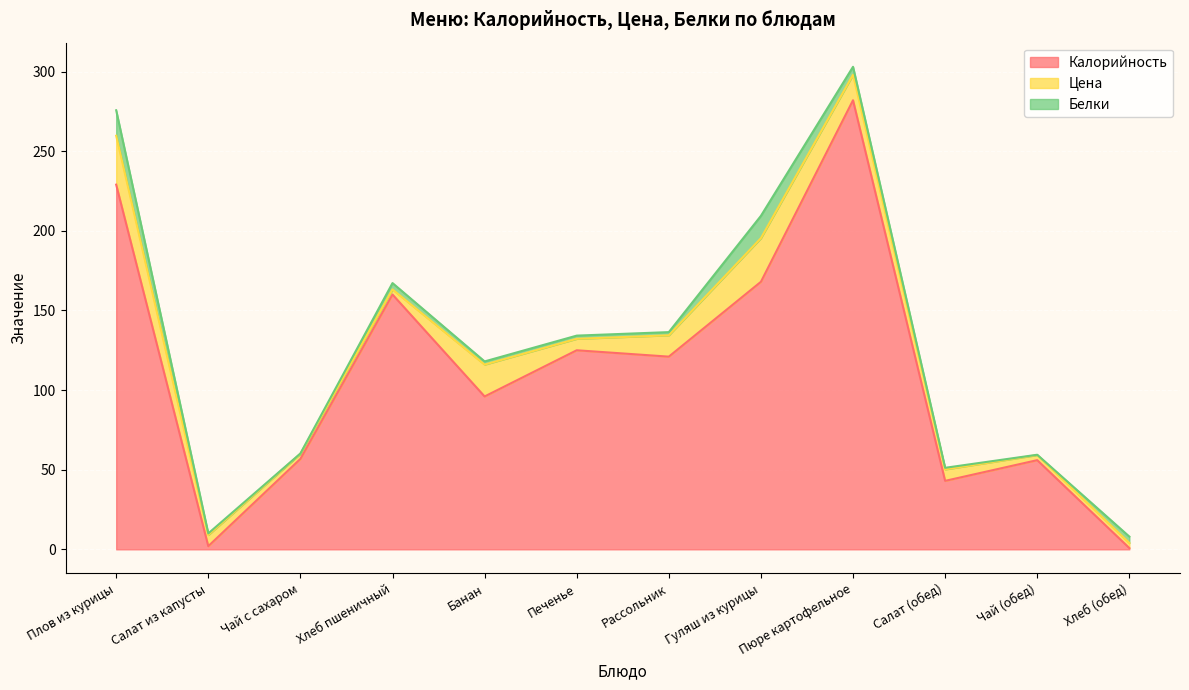

Reading left to right, list all the values displayed in this chart.

Калорийность: 229.0	2.0	56.8	160.0	96.0	125.0	121.0	168.0	282.0	43.0	56.0	0.8
Цена: 30.7	7.0	3.2	3.2	20.0	7.2	13.4	27.4	16.0	7.2	3.2	3.2
Белки: 16.0	1.0	0.2	4.0	2.0	2.0	2.0	14.0	5.0	1.0	0.2	4.0